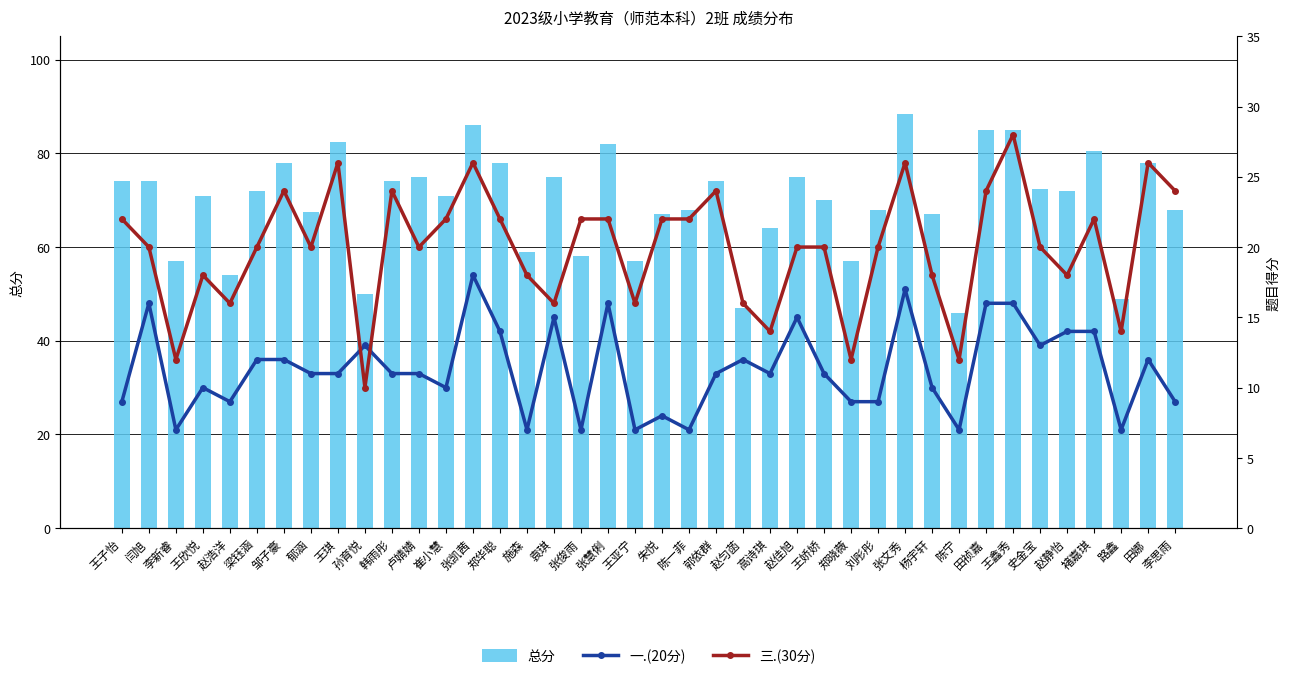

Reading left to right, what are all the values shown in this chart?

总分: 74.0	74.0	57.0	71.0	54.0	72.0	78.0	67.5	82.5	50.0	74.0	75.0	71.0	86.0	78.0	59.0	75.0	58.0	82.0	57.0	67.0	68.0	74.0	47.0	64.0	75.0	70.0	57.0	68.0	88.5	67.0	46.0	85.0	85.0	72.5	72.0	80.5	49.0	78.0	68.0
一.(20分): 9.0	16.0	7.0	10.0	9.0	12.0	12.0	11.0	11.0	13.0	11.0	11.0	10.0	18.0	14.0	7.0	15.0	7.0	16.0	7.0	8.0	7.0	11.0	12.0	11.0	15.0	11.0	9.0	9.0	17.0	10.0	7.0	16.0	16.0	13.0	14.0	14.0	7.0	12.0	9.0
三.(30分): 22.0	20.0	12.0	18.0	16.0	20.0	24.0	20.0	26.0	10.0	24.0	20.0	22.0	26.0	22.0	18.0	16.0	22.0	22.0	16.0	22.0	22.0	24.0	16.0	14.0	20.0	20.0	12.0	20.0	26.0	18.0	12.0	24.0	28.0	20.0	18.0	22.0	14.0	26.0	24.0